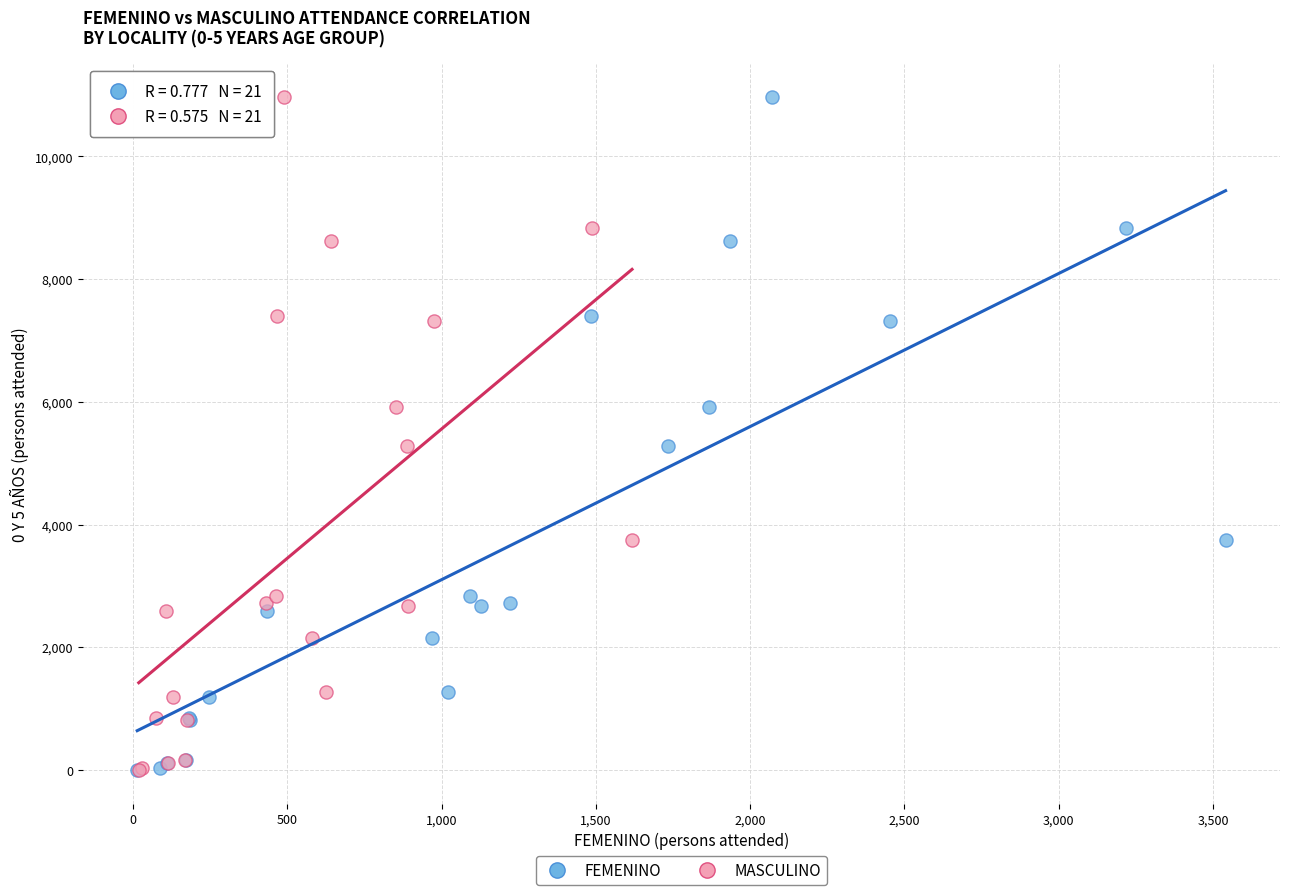

What are all the series names shown in the legend?

FEMENINO, MASCULINO